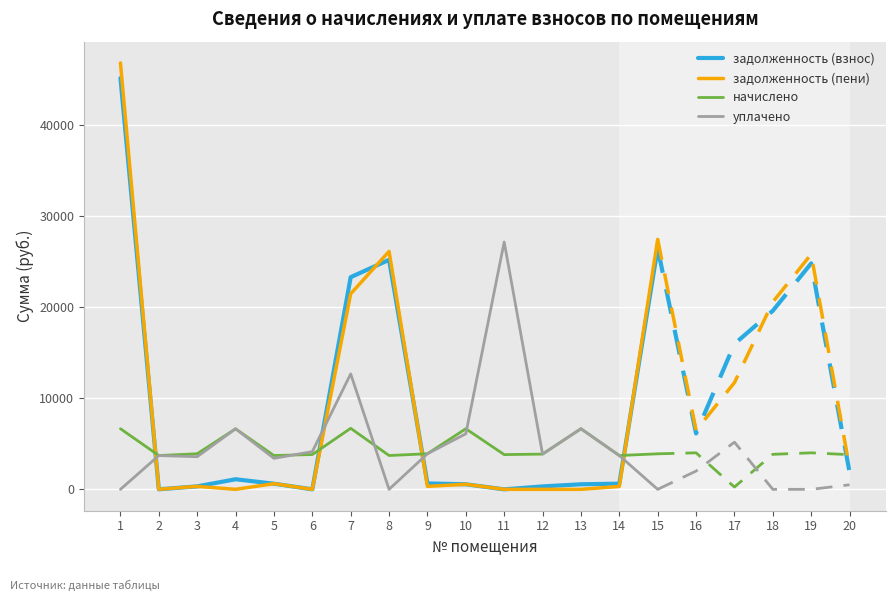

Where is уплачено nearest to the value 13578?

7